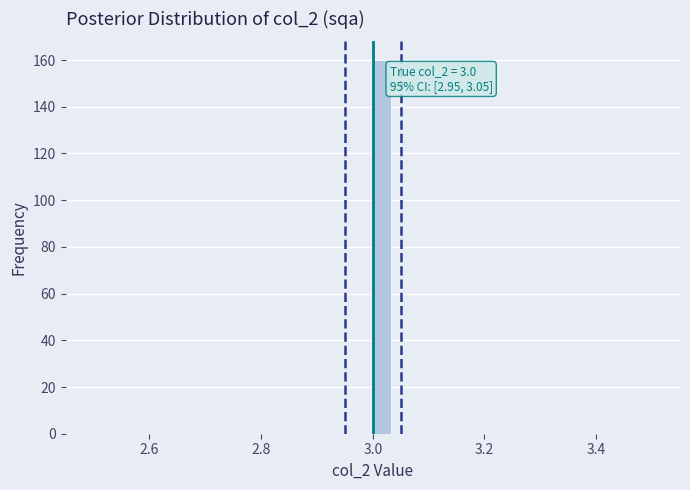

Around what value on the x-axis is the tallest bar? Give the approximate position of its centre, as read against the axis.

3.02